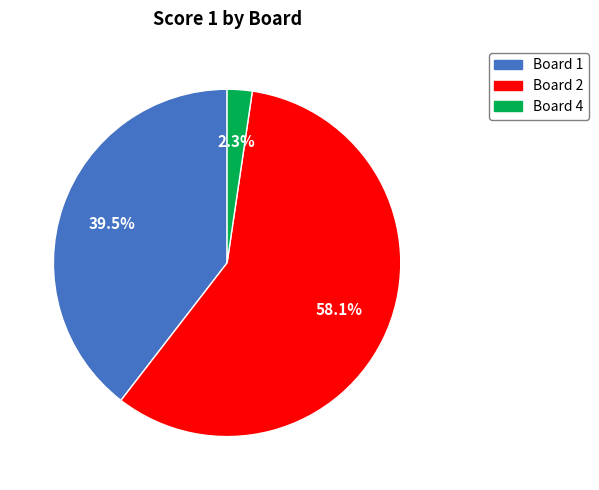

The Board 4 slice represents 10% of the pie. True or false?

False